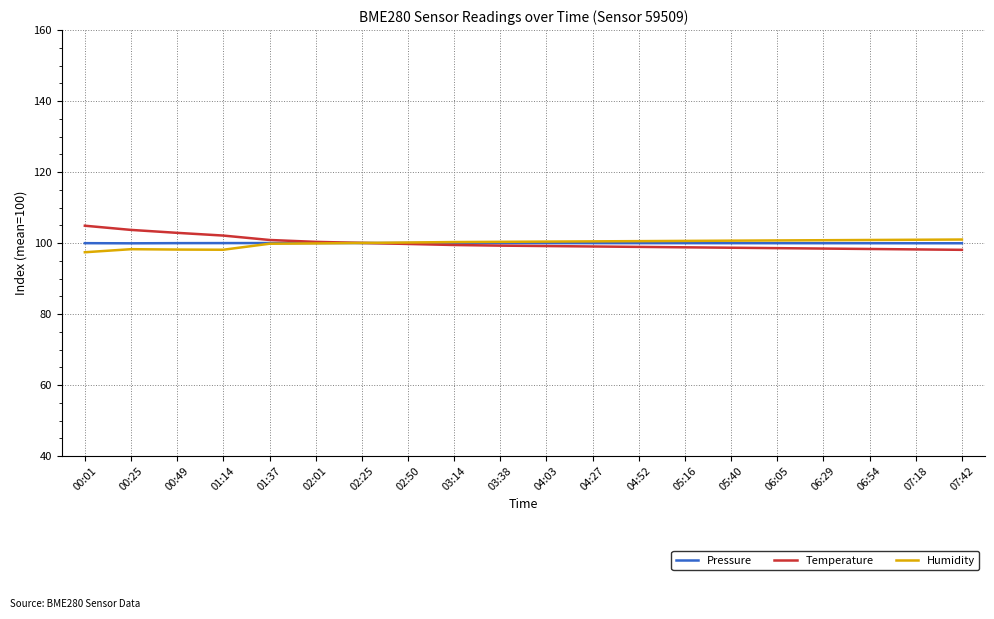

What is the minimum value shown in the chart?

97.4